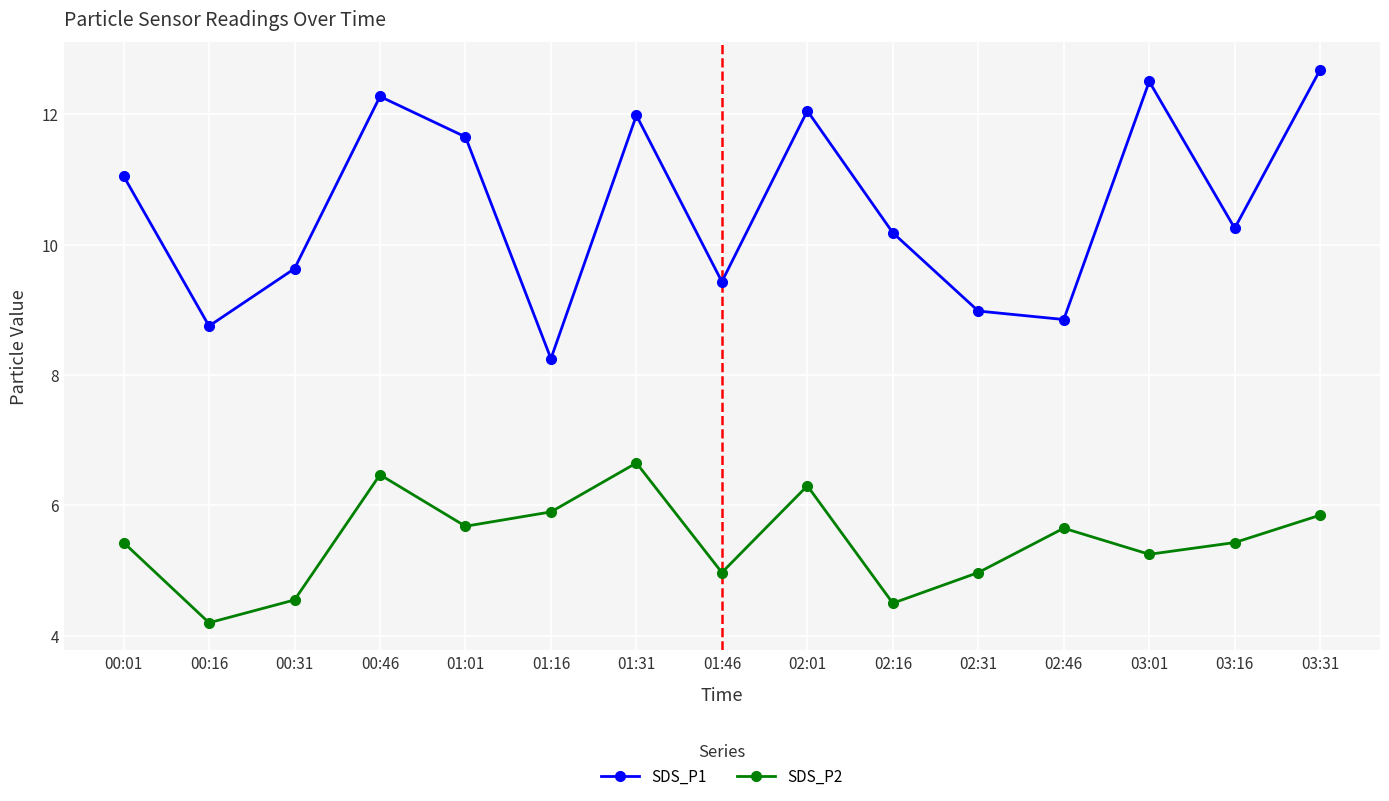

What is the difference between the maximum and minimum values in the SDS_P1 series?

4.4